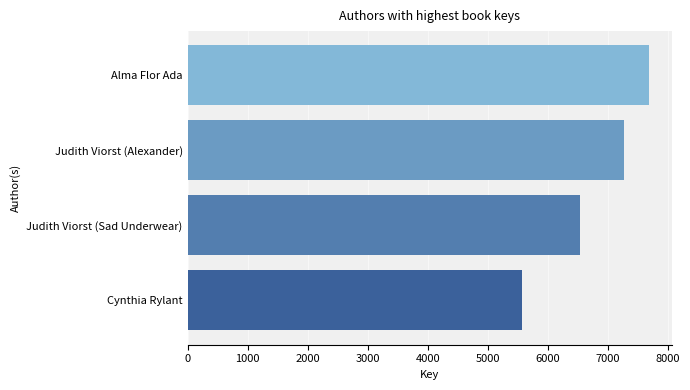

Is it true that the value at Alma Flor Ada is 12827?

False